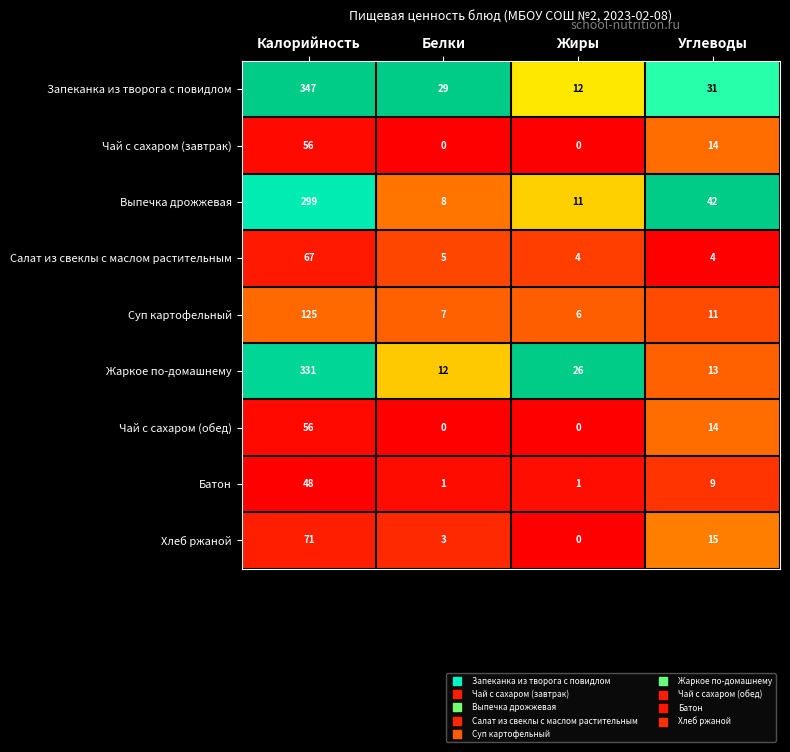

Count the number of data series in this chart.

9